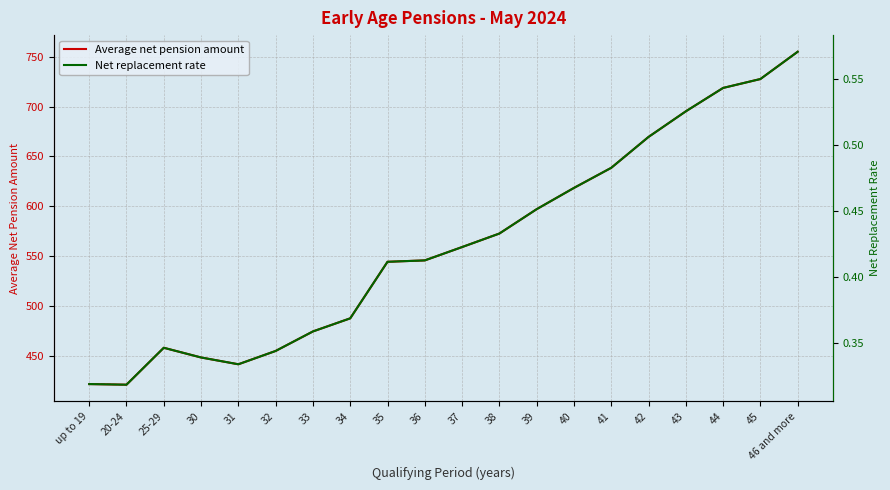

Reading right to left, list all the values displayed in this chart.

Average net pension amount: 755.1	727.7	718.8	695.3	669.6	638.6	618.4	597.0	572.6	559.0	545.6	544.2	487.5	474.3	454.7	441.4	448.2	457.9	420.9	421.5
Net replacement rate: 0.6	0.6	0.5	0.5	0.5	0.5	0.5	0.5	0.4	0.4	0.4	0.4	0.4	0.4	0.3	0.3	0.3	0.3	0.3	0.3